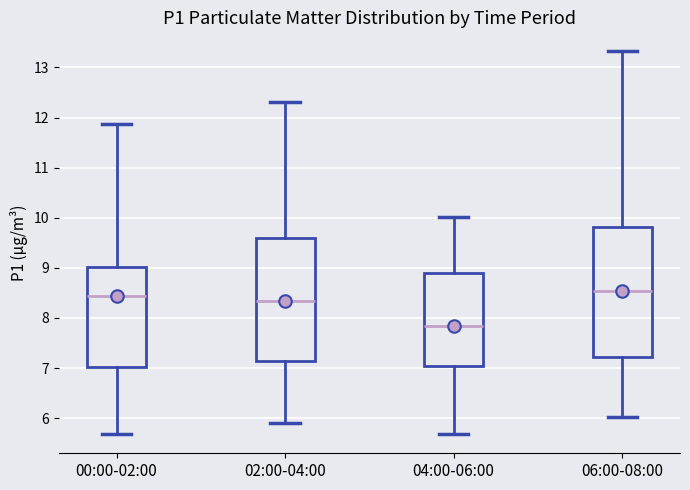

Reading left to right, read every box against the y-axis: the position of its median line, the range the box covers, and the ends of its whiskers. The values are not printed on the chart, so give them approximately, as read against the axis.

00:00-02:00: median 8.4, box 7.0 to 9.0, whiskers 5.7 to 11.9
02:00-04:00: median 8.3, box 7.1 to 9.6, whiskers 5.9 to 12.3
04:00-06:00: median 7.8, box 7.1 to 8.9, whiskers 5.7 to 10.0
06:00-08:00: median 8.5, box 7.2 to 9.8, whiskers 6.0 to 13.3